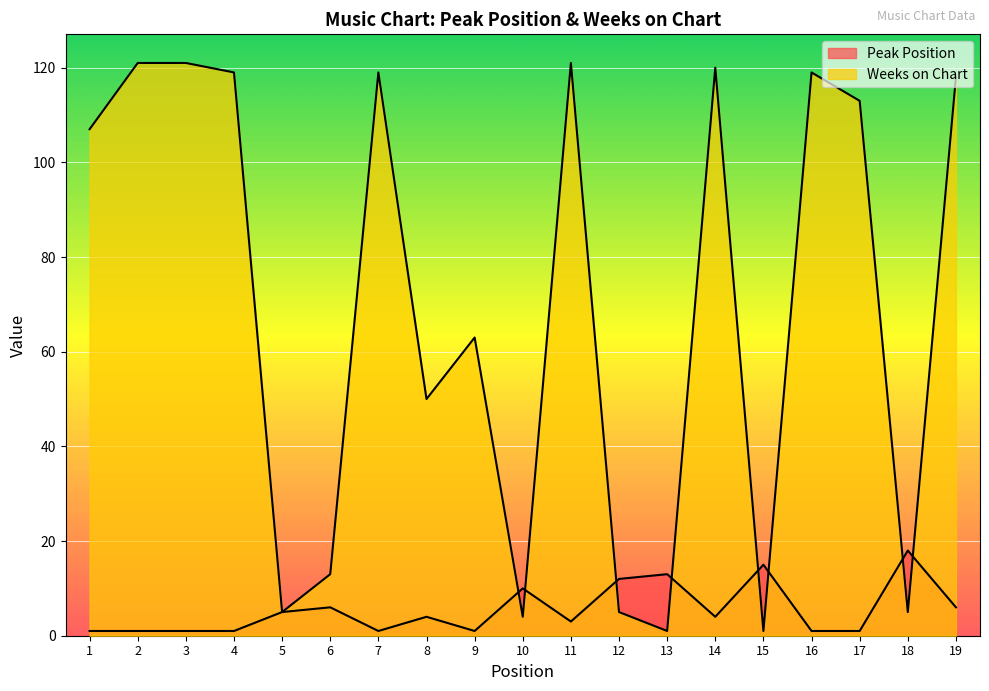

True or false: Weeks on Chart and Peak Position intersect in this chart.

True